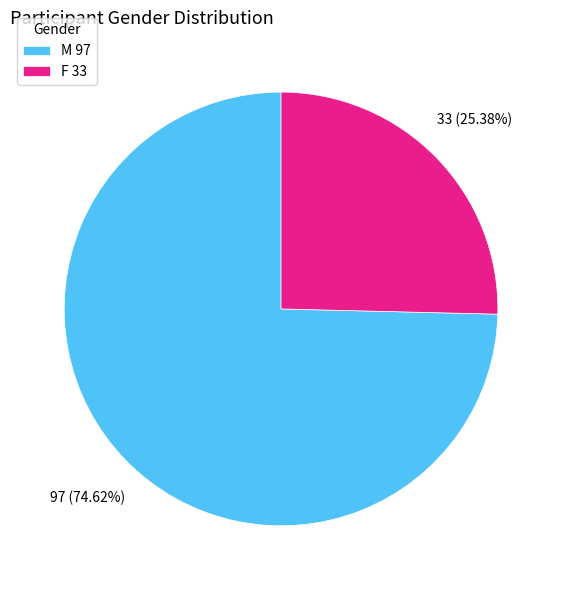

How many segments does this pie chart have?

2